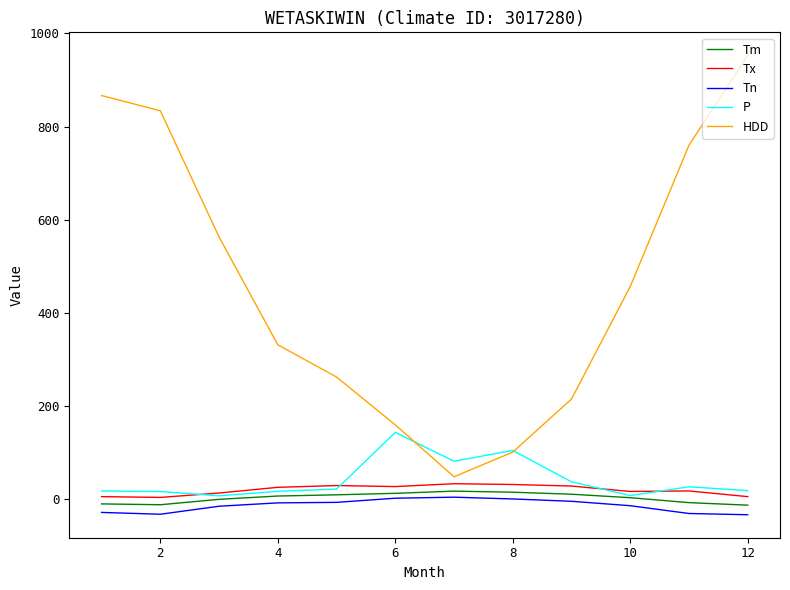

Which series has the widest spread of values?

HDD